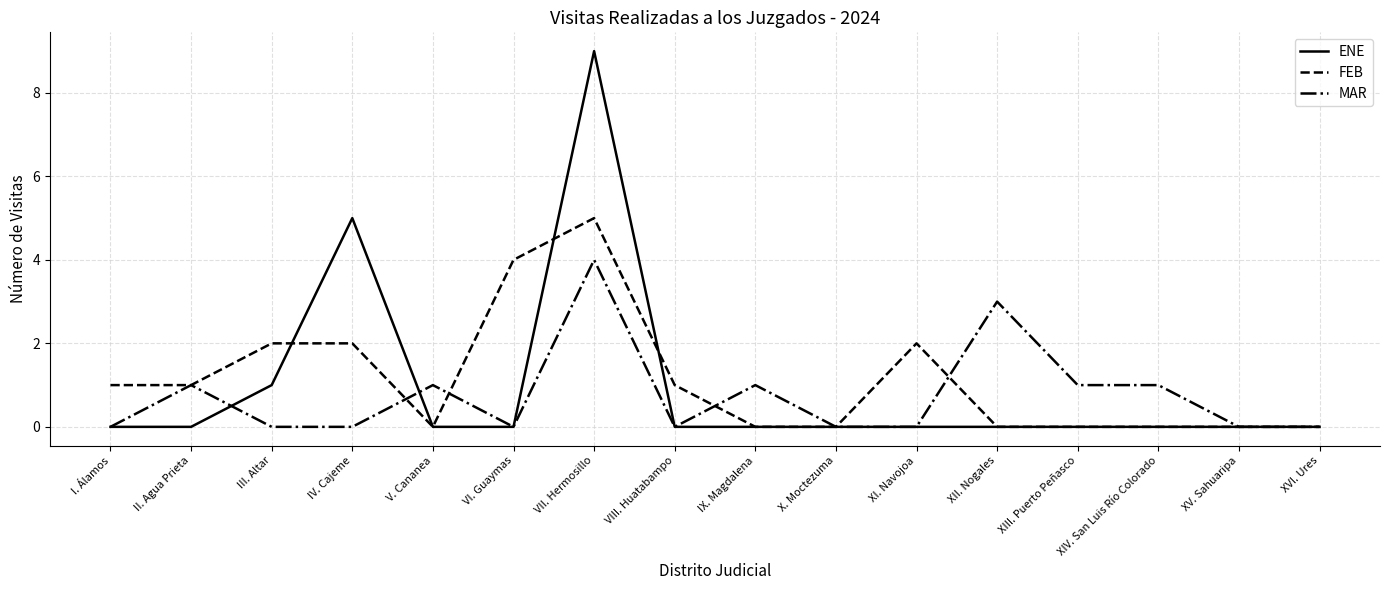

Which series has the largest total across all categories?

FEB